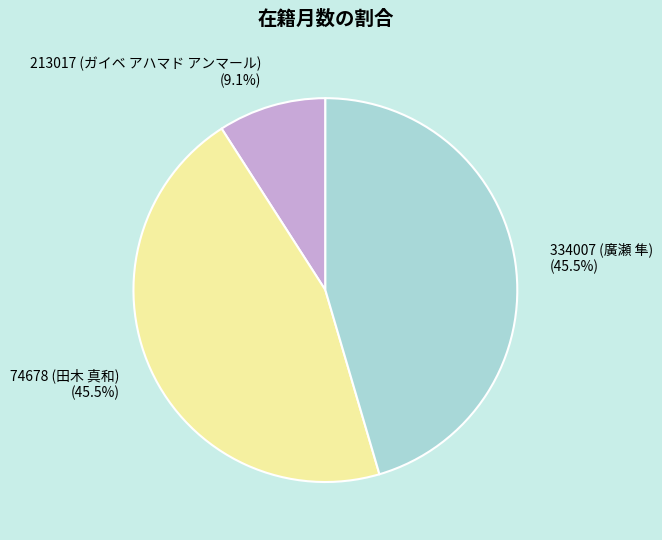

To the nearest percent, what is the difference between the 213017 (ガイベ アハマド アンマール) and 74678 (田木 真和) slice percentages?

36%